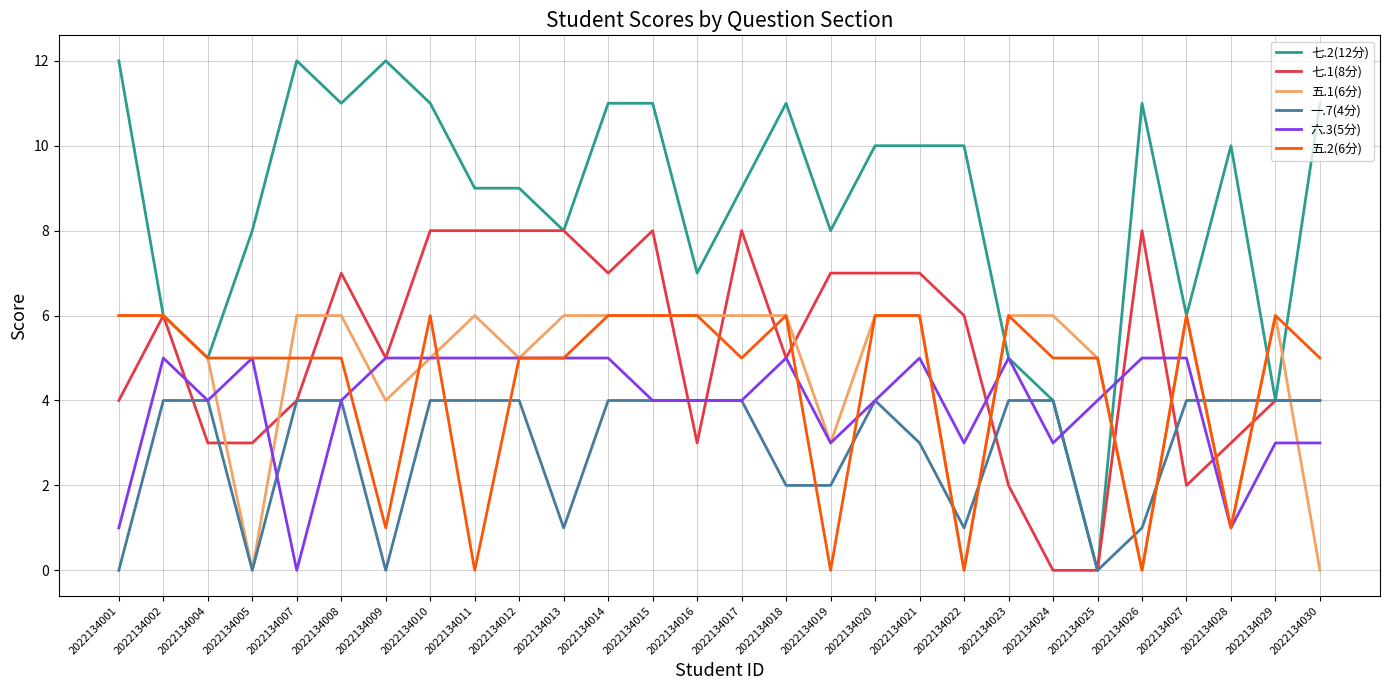

Is the value of 七.2(12分) at 2022134011 greater than the value of 五.1(6分) at 2022134015?

Yes